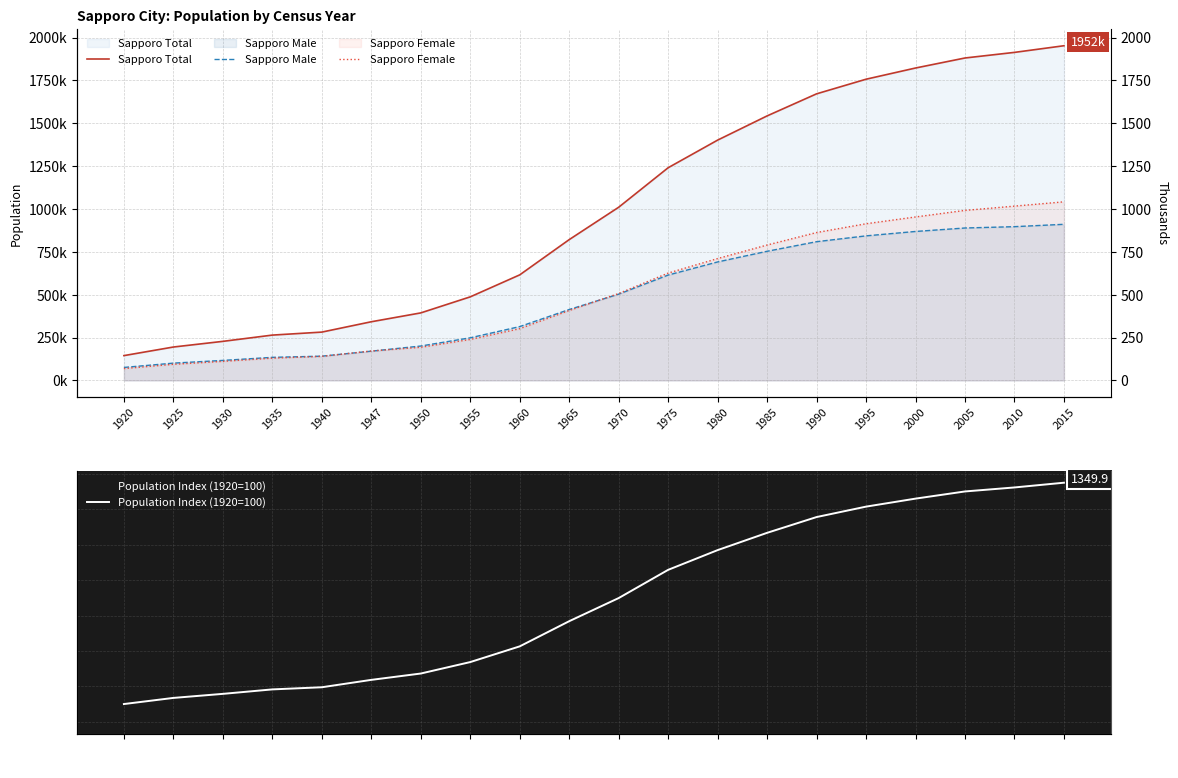

Reading left to right, extract all data points from this chart.

Sapporo Total: 1920=144630.0	1925=194726.0	1930=227755.0	1935=264304.0	1940=281758.0	1947=342117.0	1950=393756.0	1955=487391.0	1960=615628.0	1965=821217.0	1970=1010123.0	1975=1240613.0	1980=1401757.0	1985=1542979.0	1990=1671742.0	1995=1757025.0	2000=1822368.0	2005=1880863.0	2010=1913545.0	2015=1952356.0
Sapporo Male: 1920=75577.0	1925=100762.0	1930=116559.0	1935=134477.0	1940=141341.0	1947=170527.0	1950=200492.0	1955=248465.0	1960=313911.0	1965=413521.0	1970=503157.0	1975=614533.0	1980=691057.0	1985=753216.0	1990=809185.0	1995=843170.0	2000=868883.0	2005=889054.0	2010=896850.0	2015=910614.0
Sapporo Female: 1920=69053.0	1925=93964.0	1930=111196.0	1935=129827.0	1940=140417.0	1947=171590.0	1950=193264.0	1955=238926.0	1960=301717.0	1965=407696.0	1970=506966.0	1975=626080.0	1980=710700.0	1985=789763.0	1990=862557.0	1995=913855.0	2000=953485.0	2005=991809.0	2010=1016695.0	2015=1041742.0
Population Index (1920=100): 1920=100.0	1925=134.6	1930=157.5	1935=182.7	1940=194.8	1947=236.5	1950=272.3	1955=337.0	1960=425.7	1965=567.8	1970=698.4	1975=857.8	1980=969.2	1985=1066.8	1990=1155.9	1995=1214.8	2000=1260.0	2005=1300.5	2010=1323.1	2015=1349.9